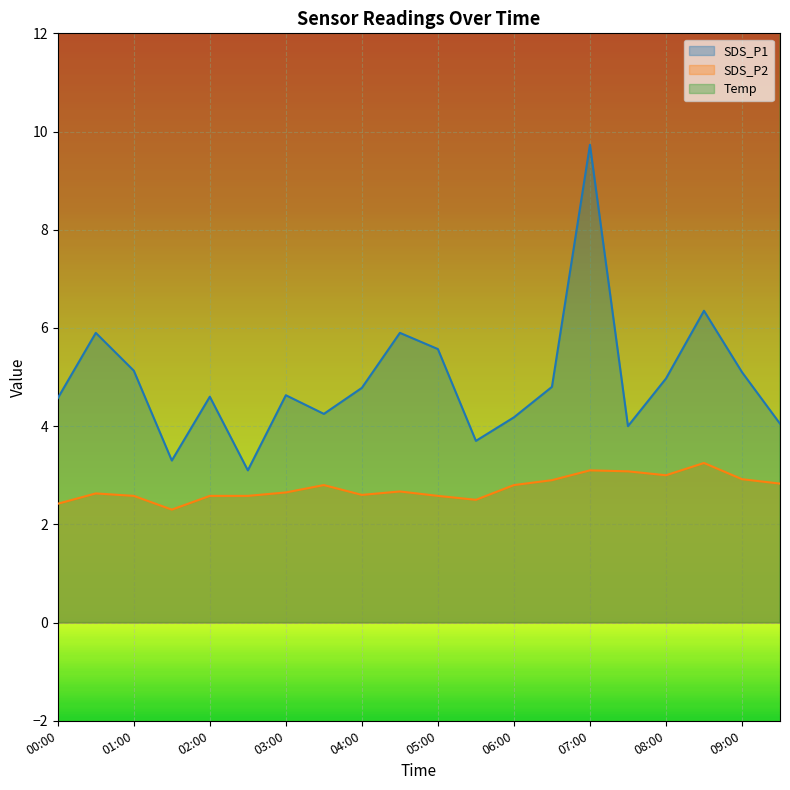

The value of Temp at 04:30 is 7.2. True or false?

False